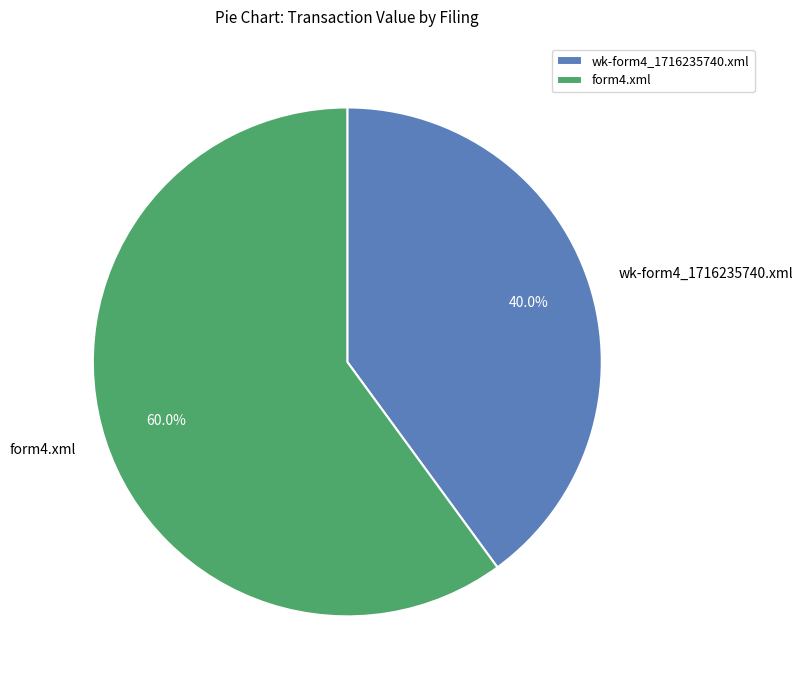

To the nearest percent, what percentage of the pie is wk-form4_1716235740.xml?

40%